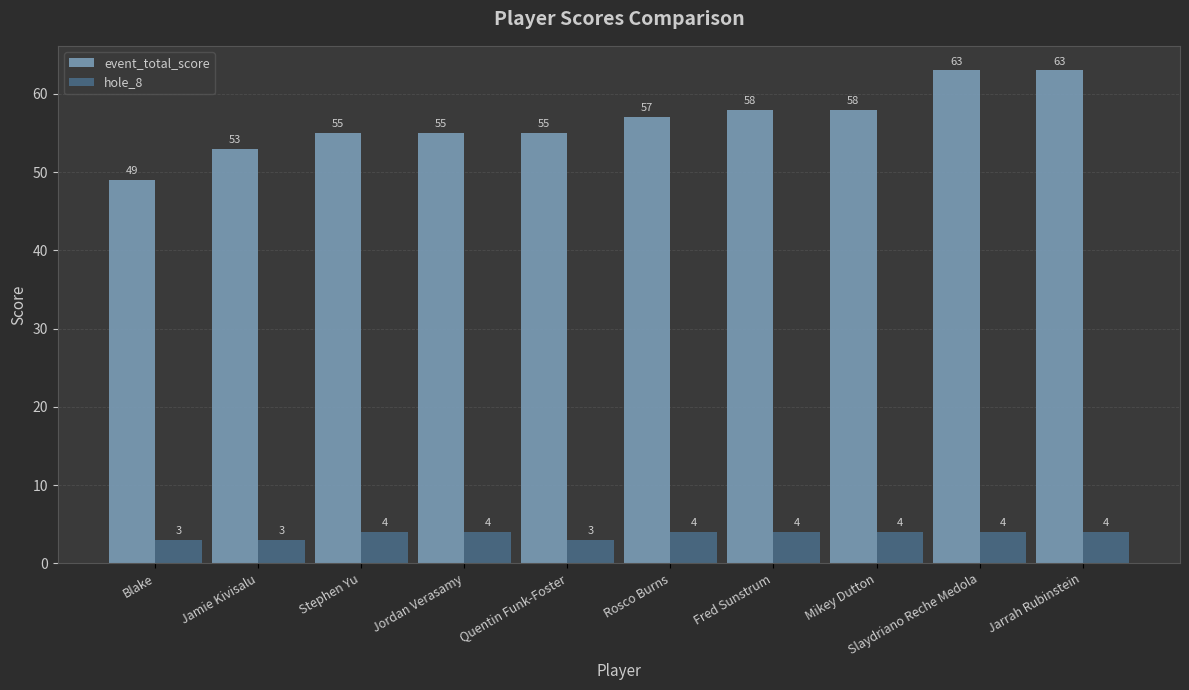

How many hole_8 values are between 3 and 4?

10